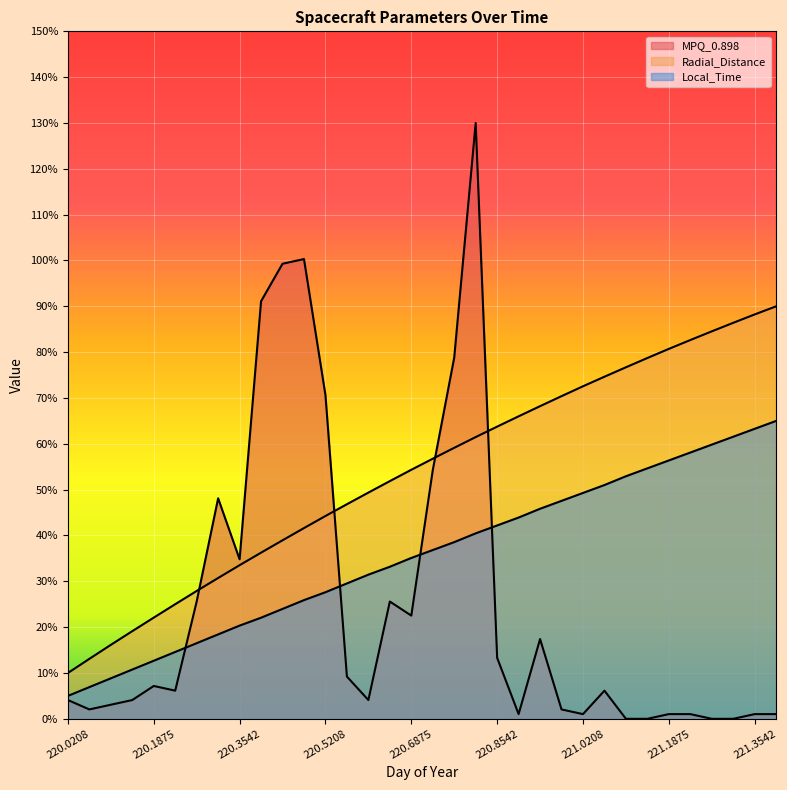

Does the chart display data point markers on the line(s)?

No